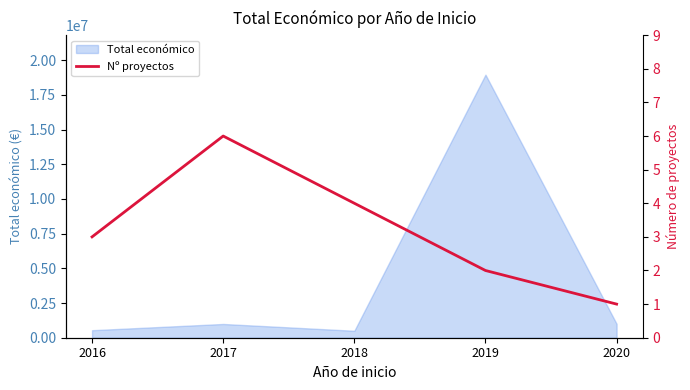

Which label corresponds to the largest value in the chart?

2017